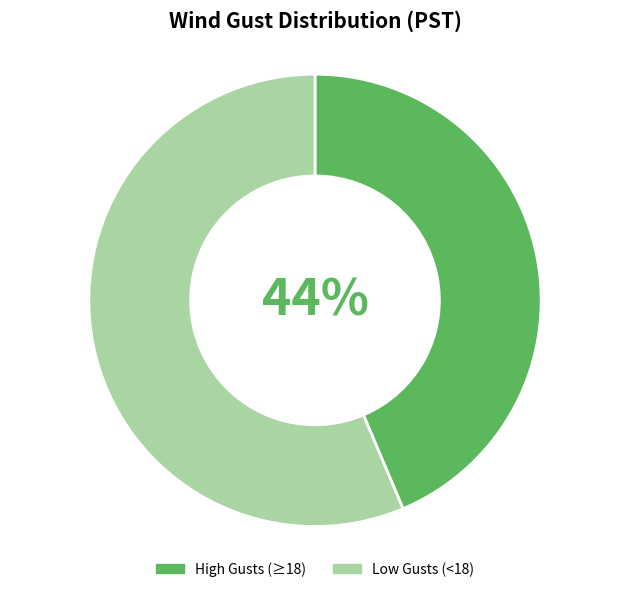

Between Low Gusts (<18) and High Gusts (≥18), which is larger?

Low Gusts (<18)